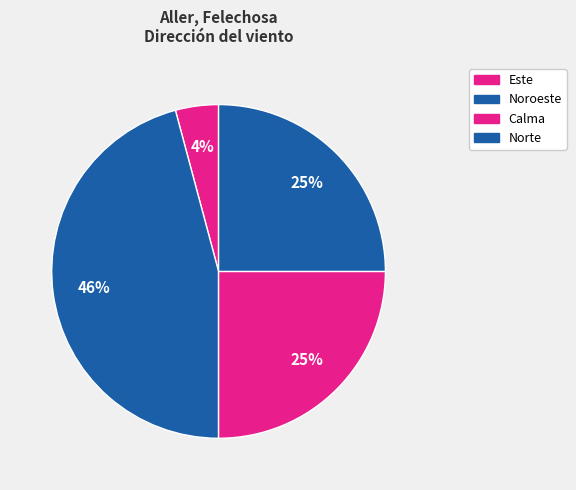

Count the number of slices in the pie.

4